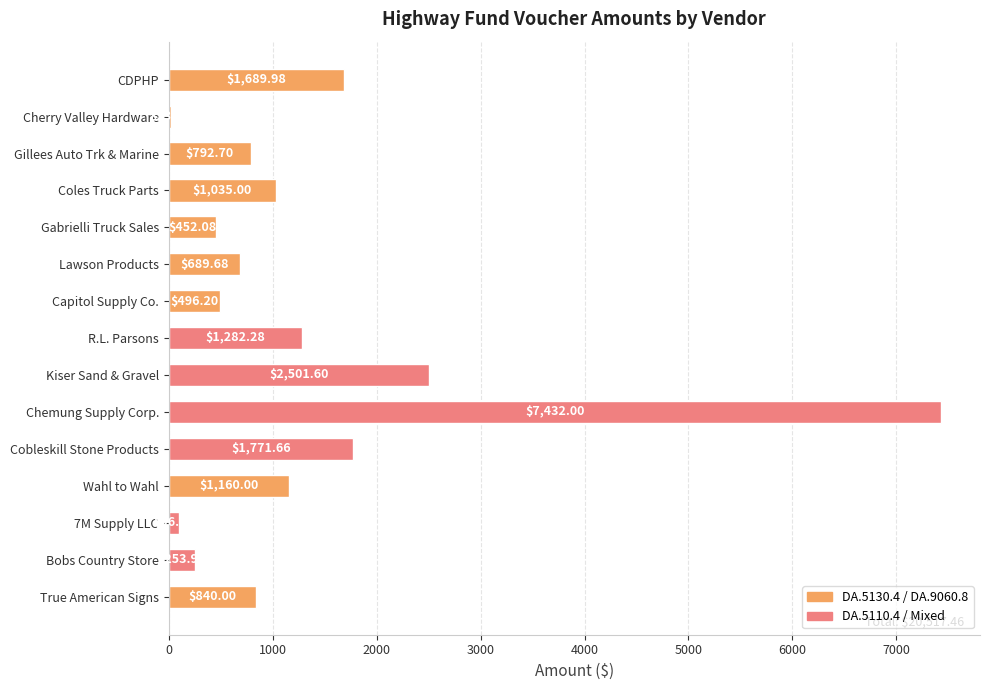

Which category has the highest value across all series?

Chemung Supply Corp.